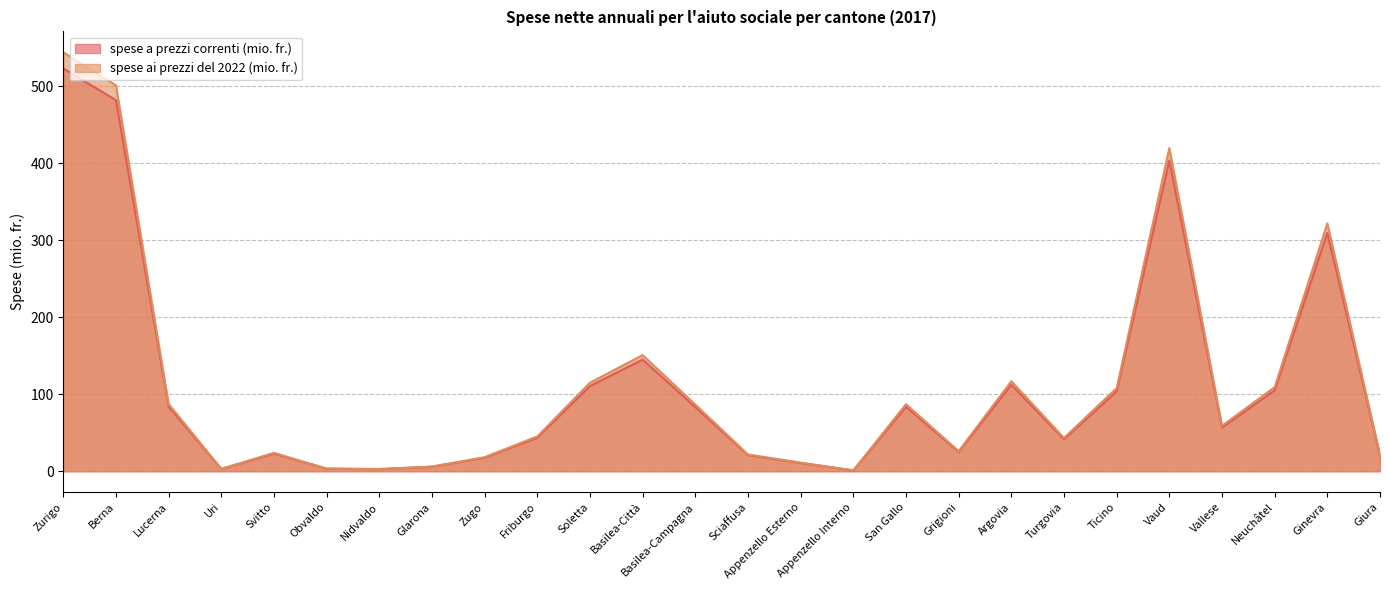

What is the approximate value of spese a prezzi correnti (mio. fr.) at Neuchâtel?

105.0